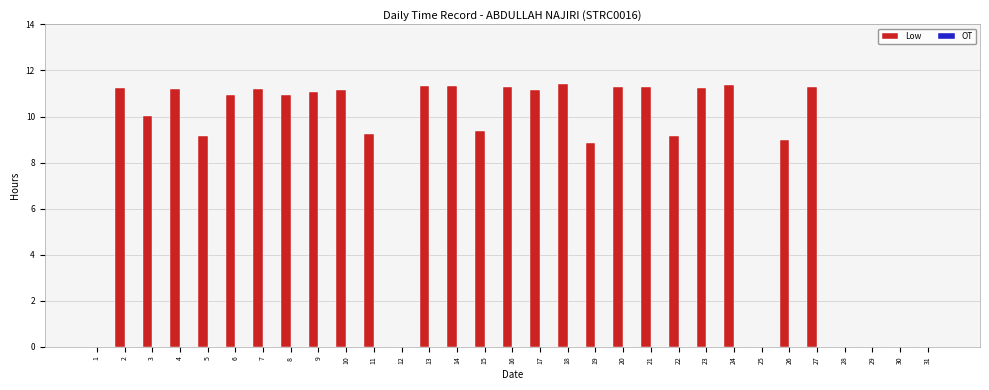

What is the greatest value displayed?

11.4